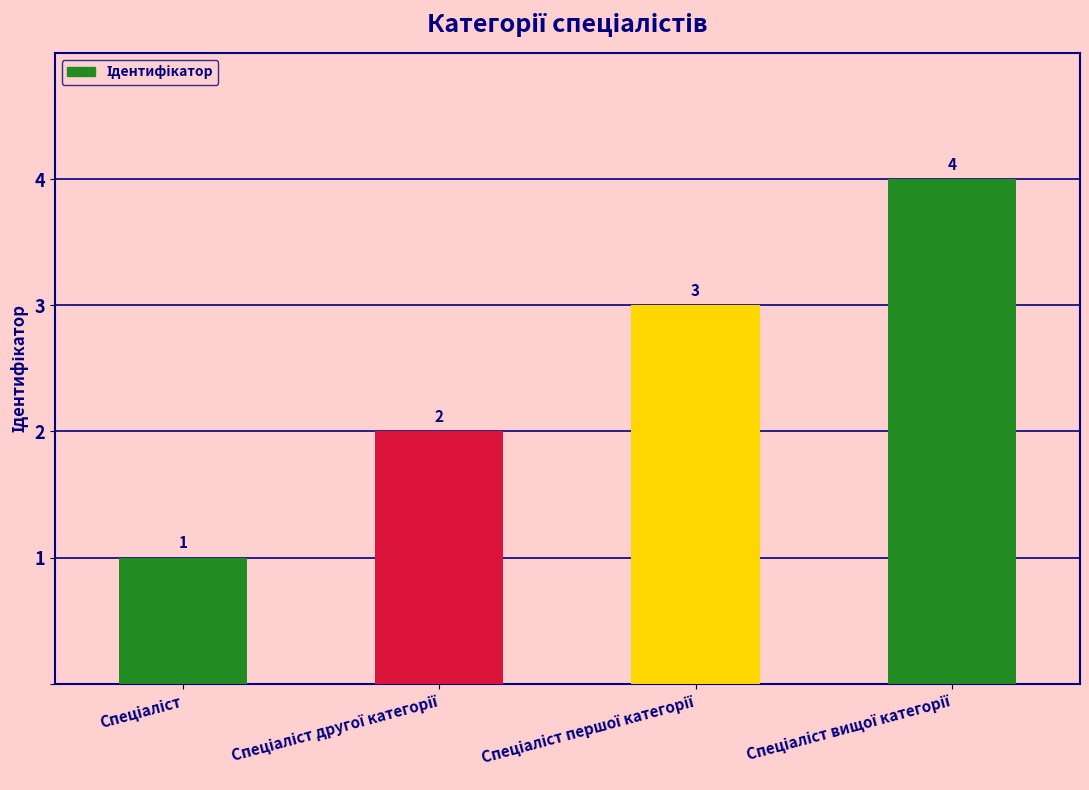

What is the greatest value displayed?

4